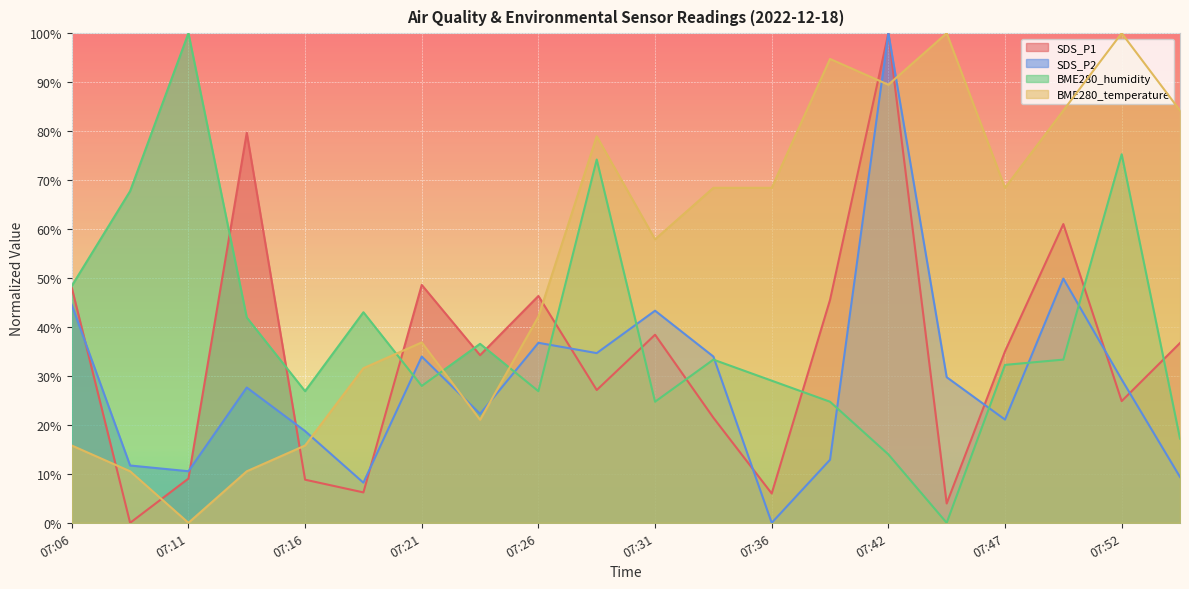

How many data points in BME280_humidity are less than 33?

10